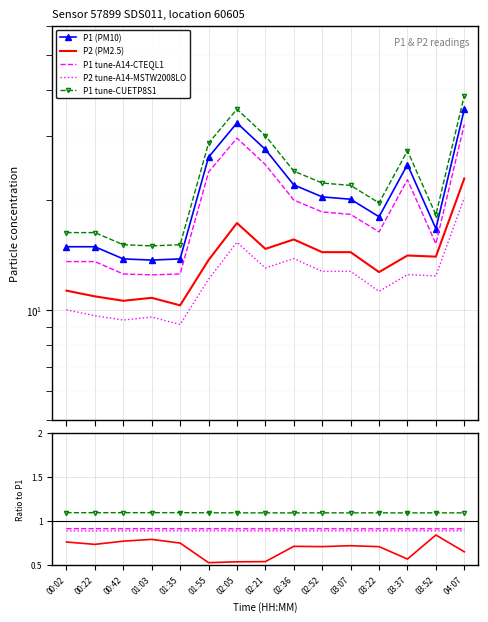

What position from the right is 02:52?

6